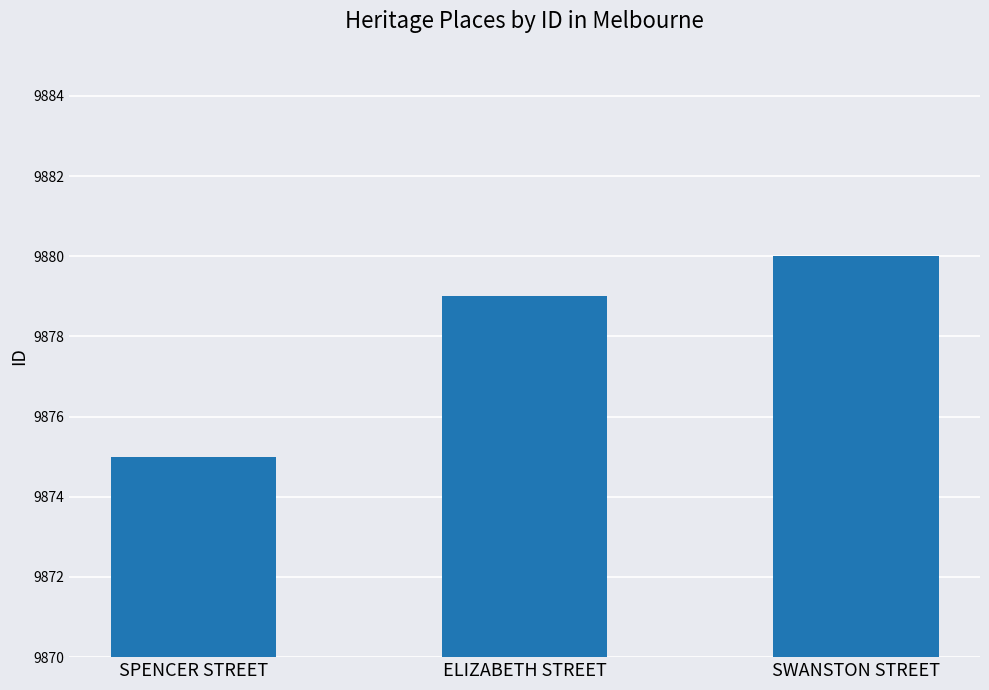

Rank the categories by value from lowest to highest.

SPENCER STREET, ELIZABETH STREET, SWANSTON STREET